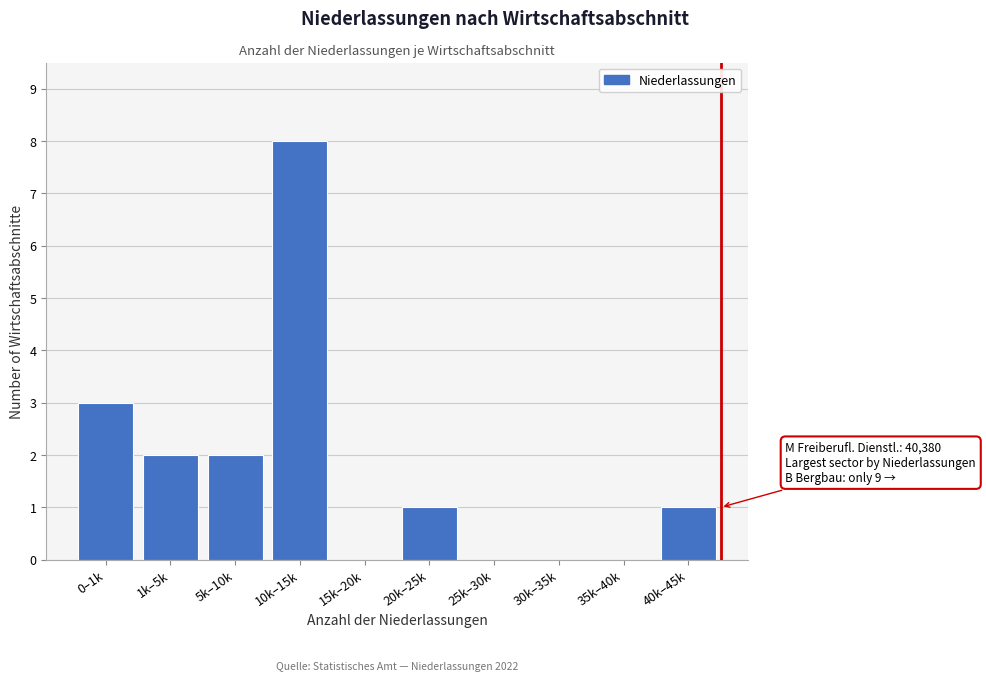

Reading left to right, list all the values displayed in this chart.

0–1k=3	1k–5k=2	5k–10k=2	10k–15k=8	15k–20k=0	20k–25k=1	25k–30k=0	30k–35k=0	35k–40k=0	40k–45k=1